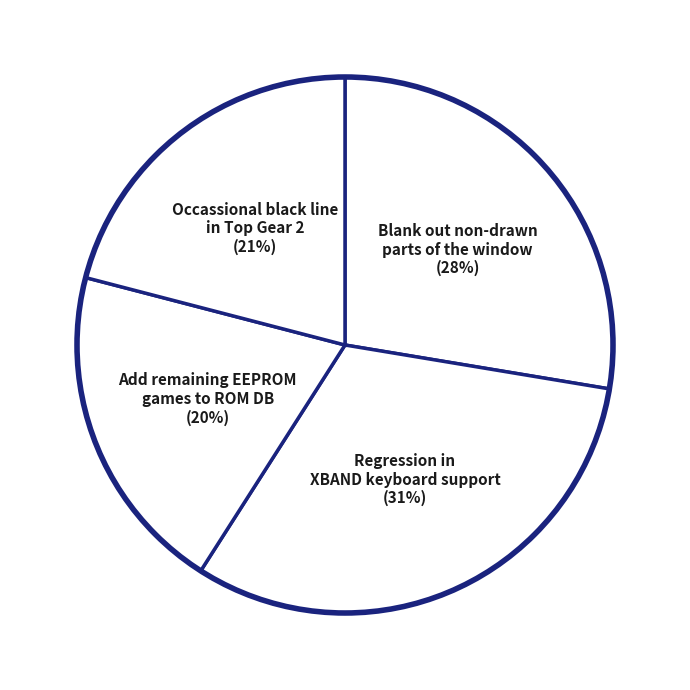

Which slice is the largest?

Regression in XBAND keyboard support